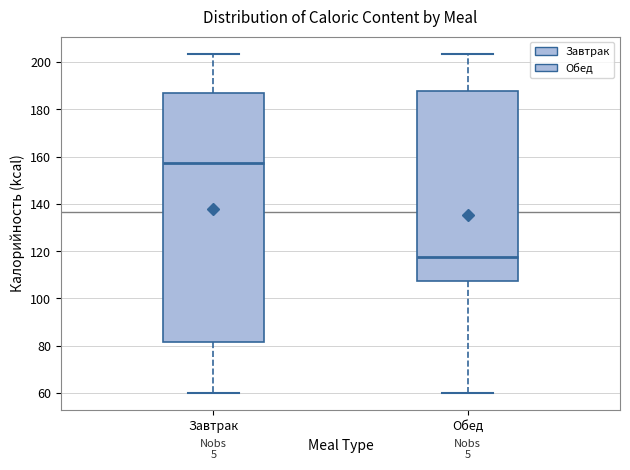

Reading left to right, transcribe this box plot: for each box, give where its median line is, the range the box spans, and where its two whiskers end, as read against the y-axis. The values are not printed on the chart, so give them approximately, as read against the axis.

Завтрак: median 158, box 82 to 188, whiskers 60 to 204
Обед: median 118, box 108 to 188, whiskers 60 to 204